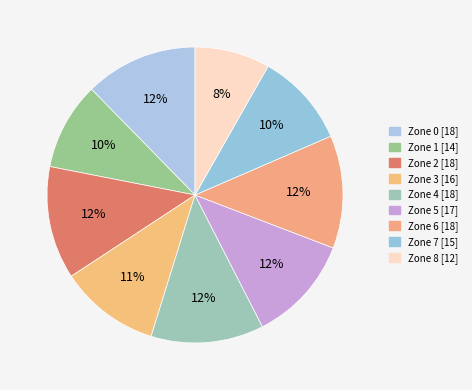

Which slice is the smallest?

Zone 8 [12]